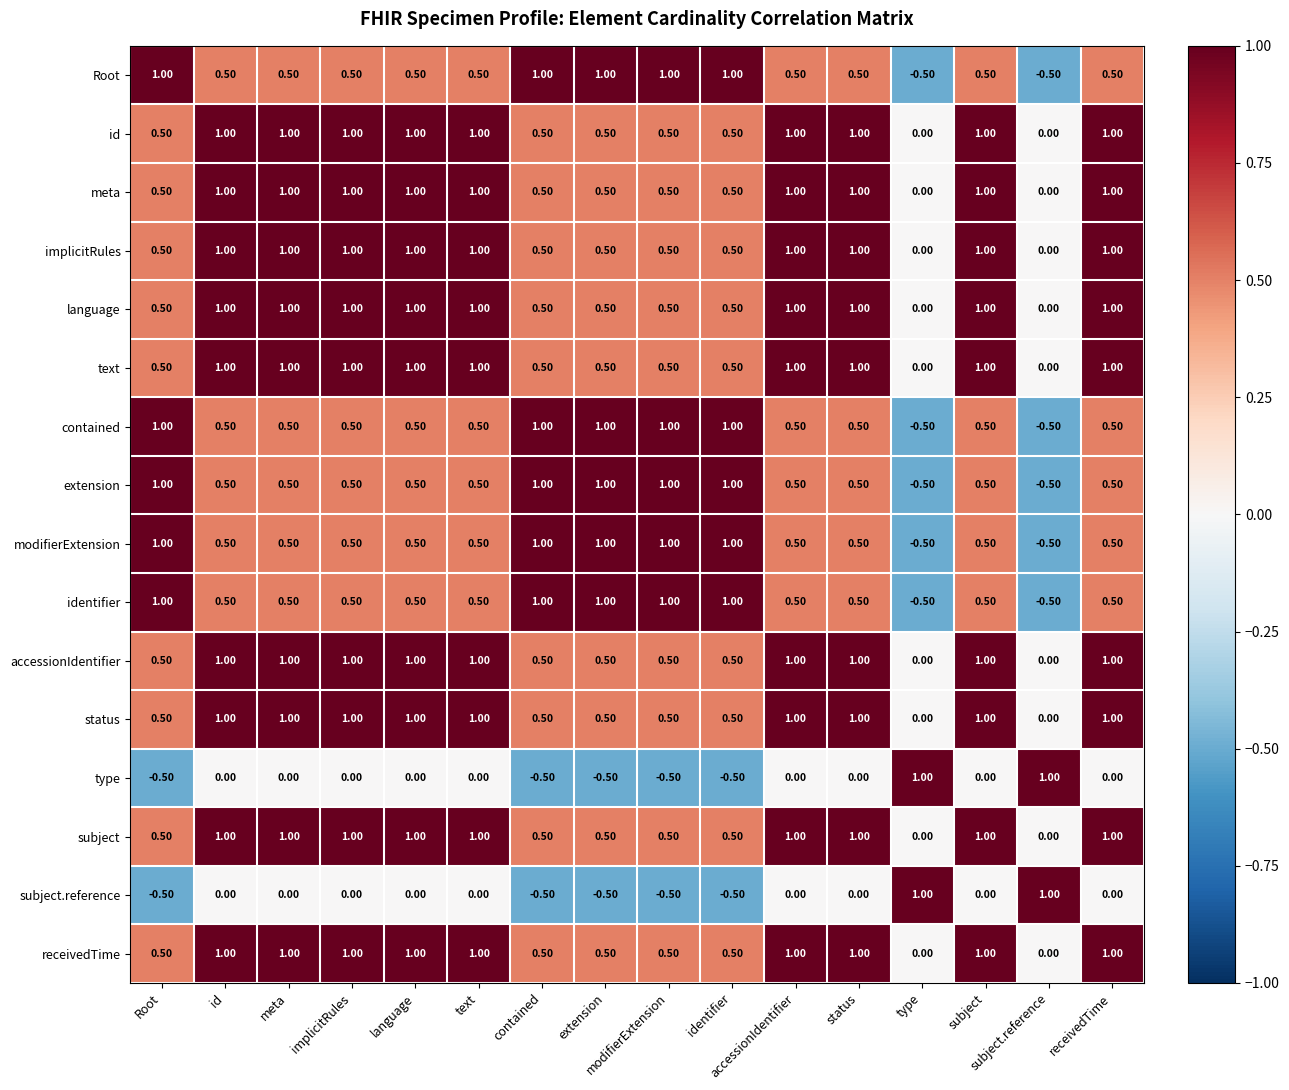

At how many categories does at least one series exceed 0?

16